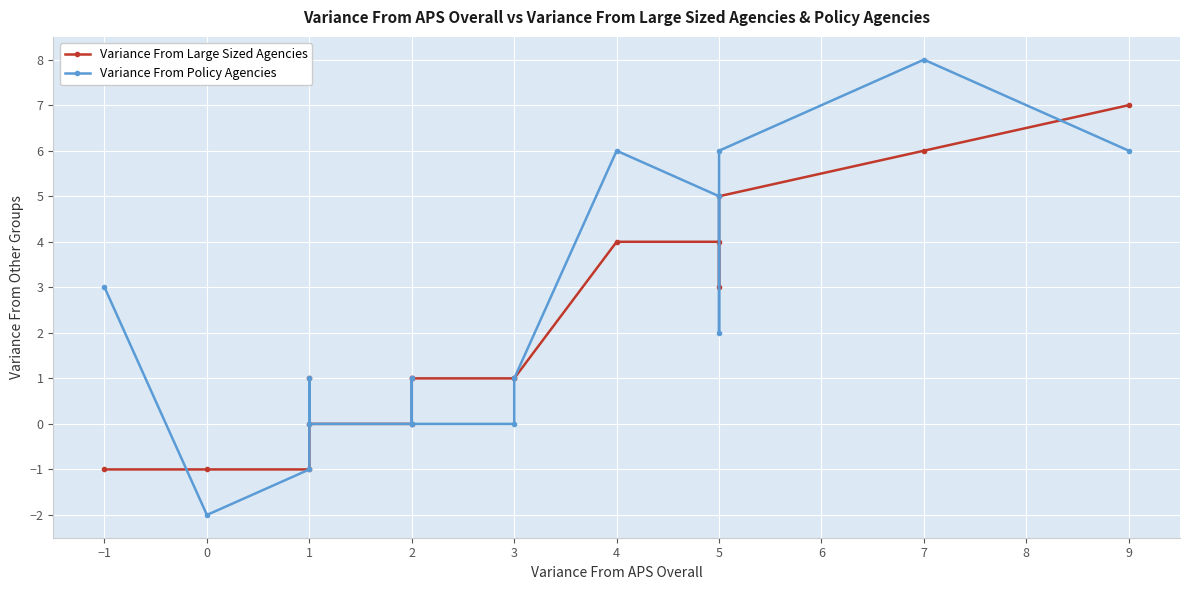

How many lines are shown in the chart?

2